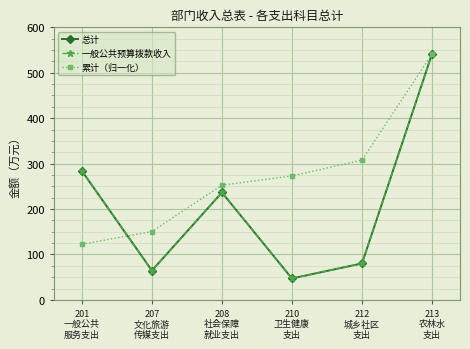

What is the total value across all series at 212
城乡社区
支出?

468.0